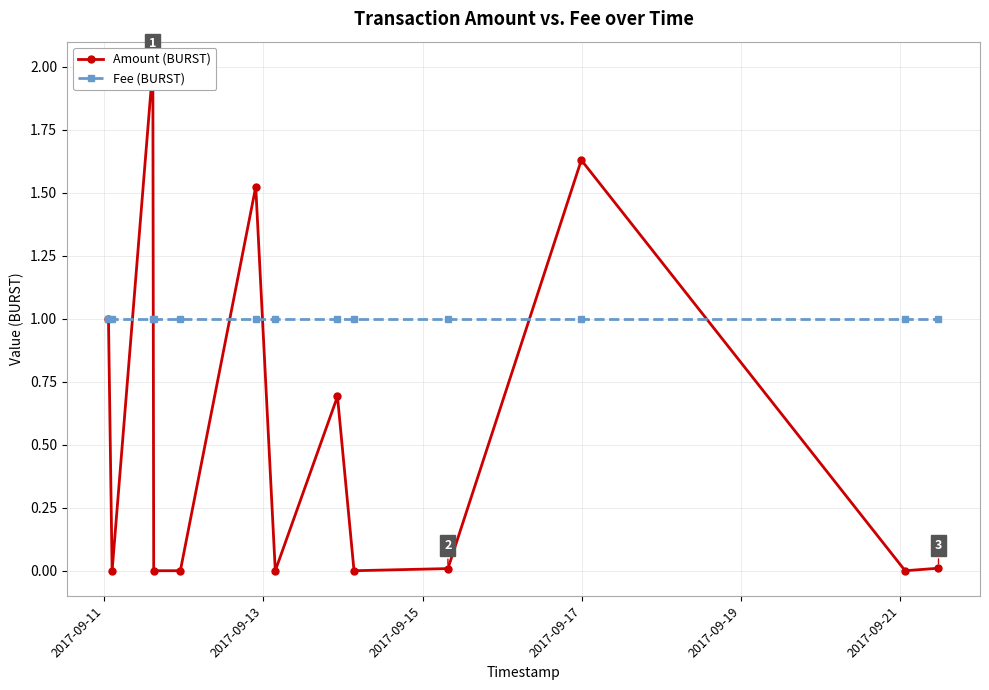

True or false: Fee (BURST) has more than 2 points higher than both neighbors.

False